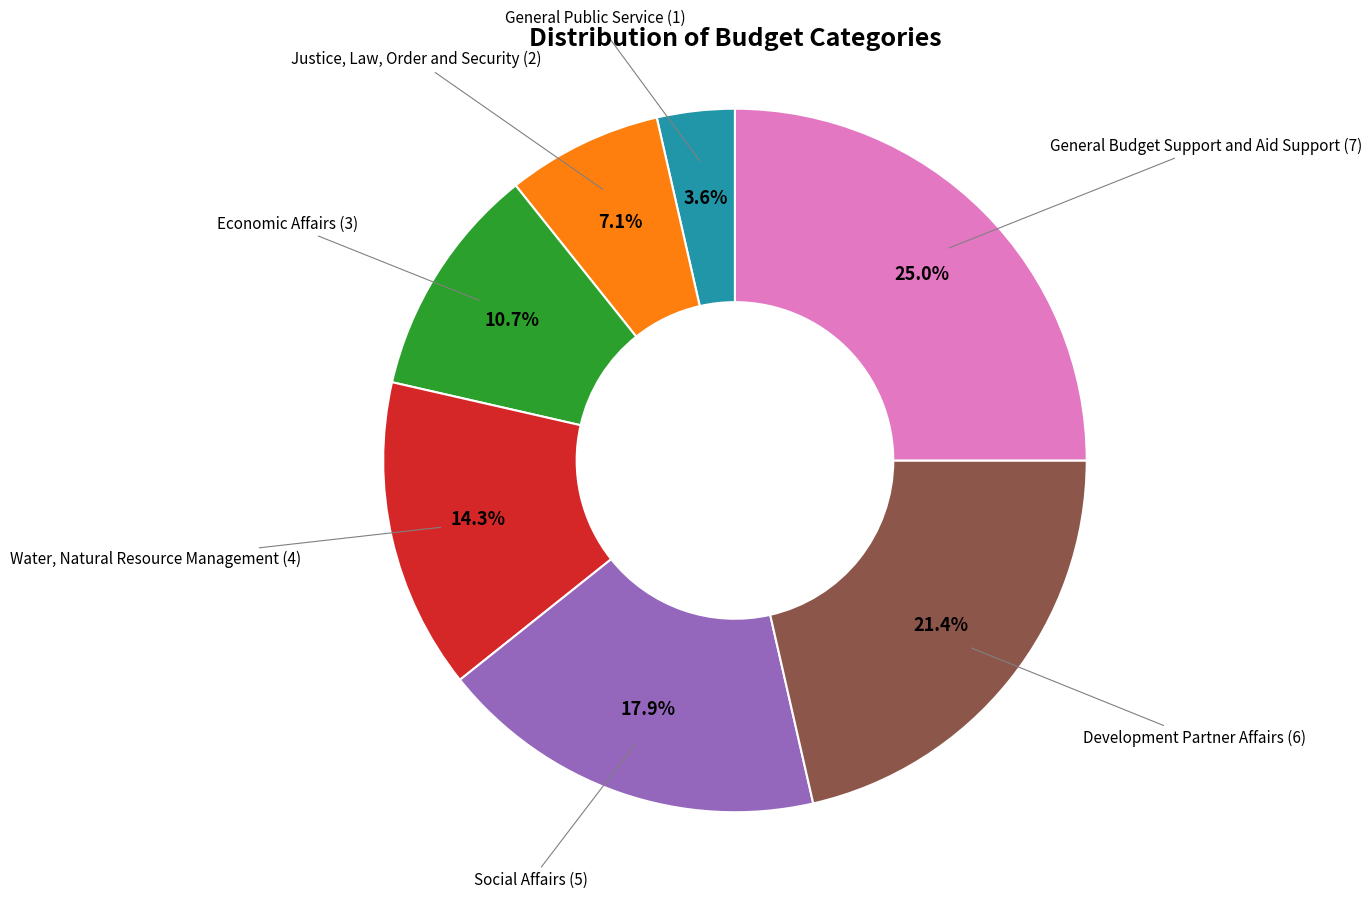

How many slices are in this pie chart?

7